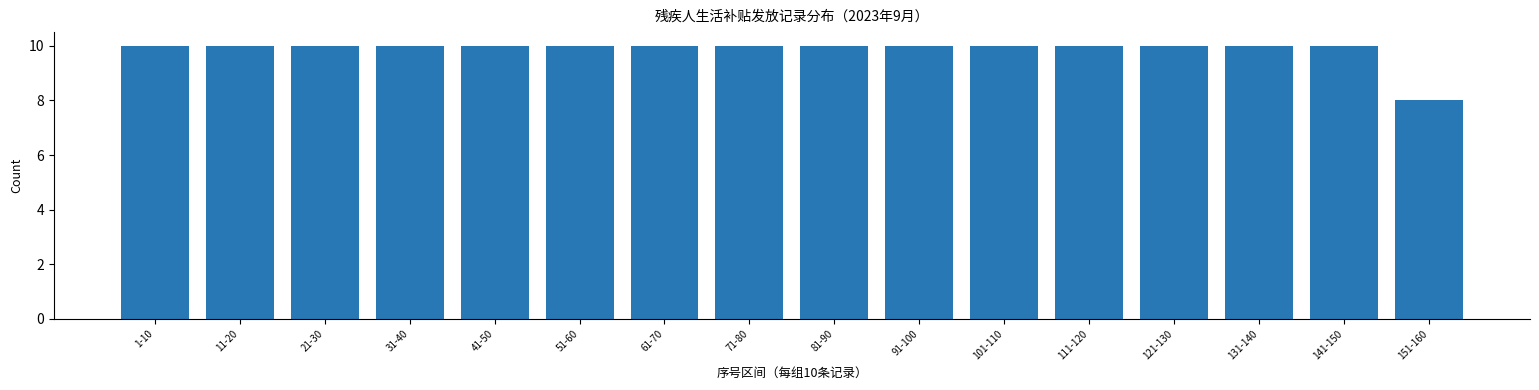

Reading right to left, transcribe all the data shown in this chart.

151-160=8	141-150=10	131-140=10	121-130=10	111-120=10	101-110=10	91-100=10	81-90=10	71-80=10	61-70=10	51-60=10	41-50=10	31-40=10	21-30=10	11-20=10	1-10=10